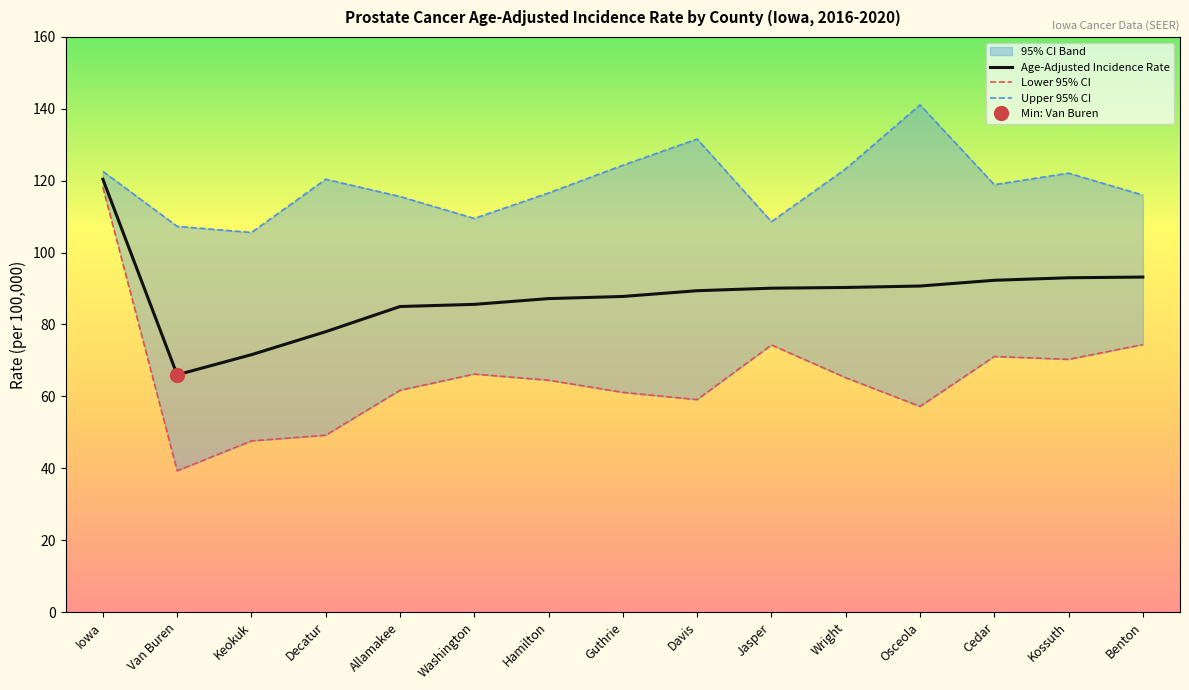

What is the total value across all series at Washington?

261.3